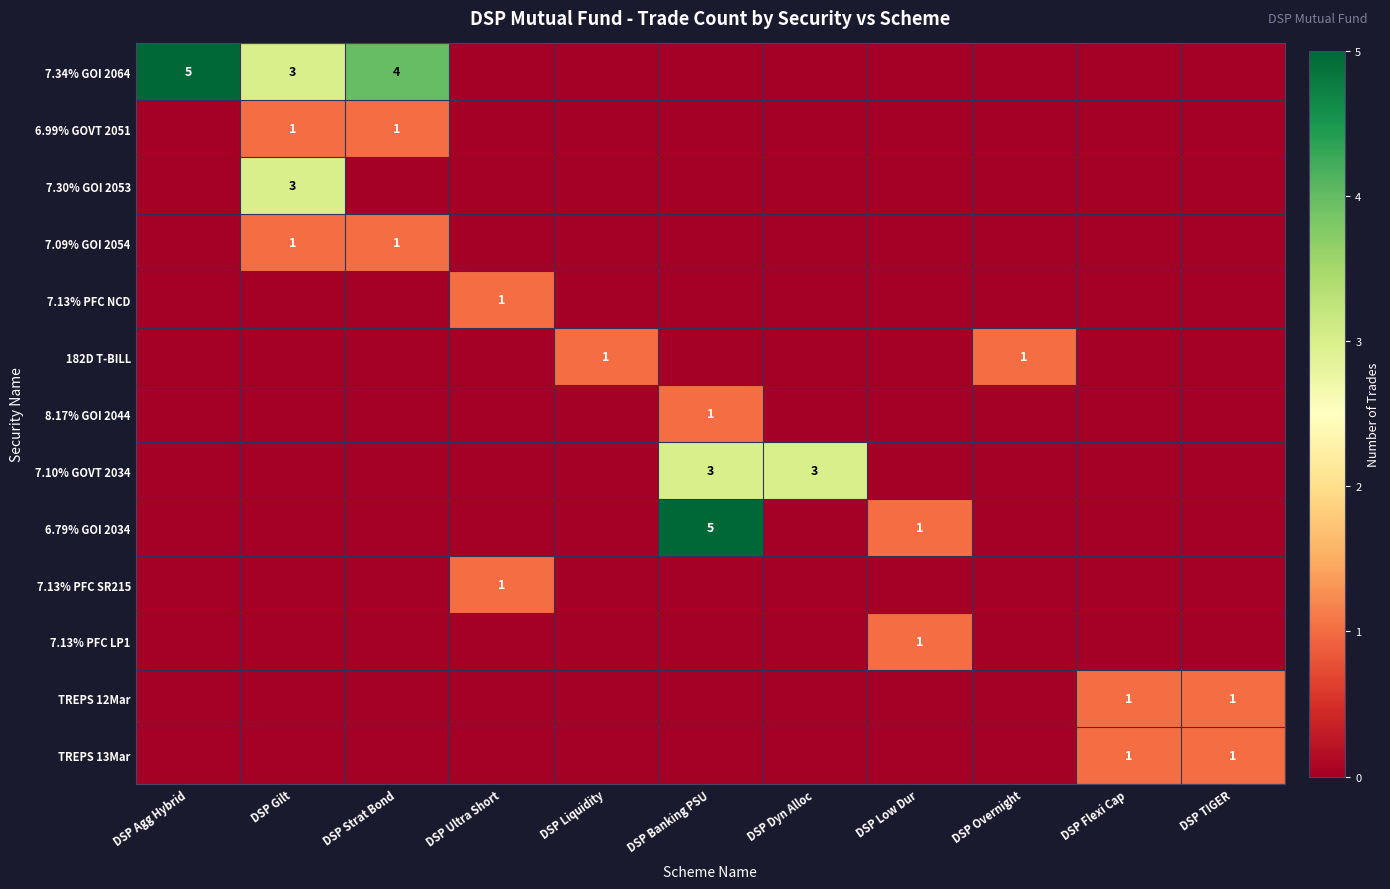

The value of 7.34% GOI 2064 at DSP Agg Hybrid is 5. True or false?

True